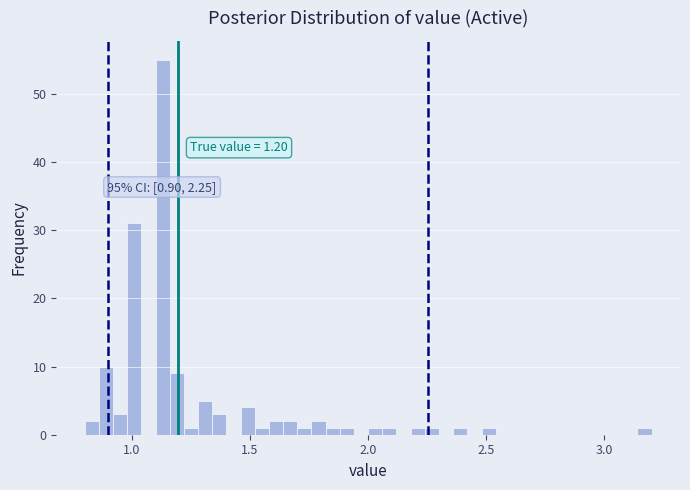

Read against the x-axis, roughly where is the centre of the tallest bar?

1.15